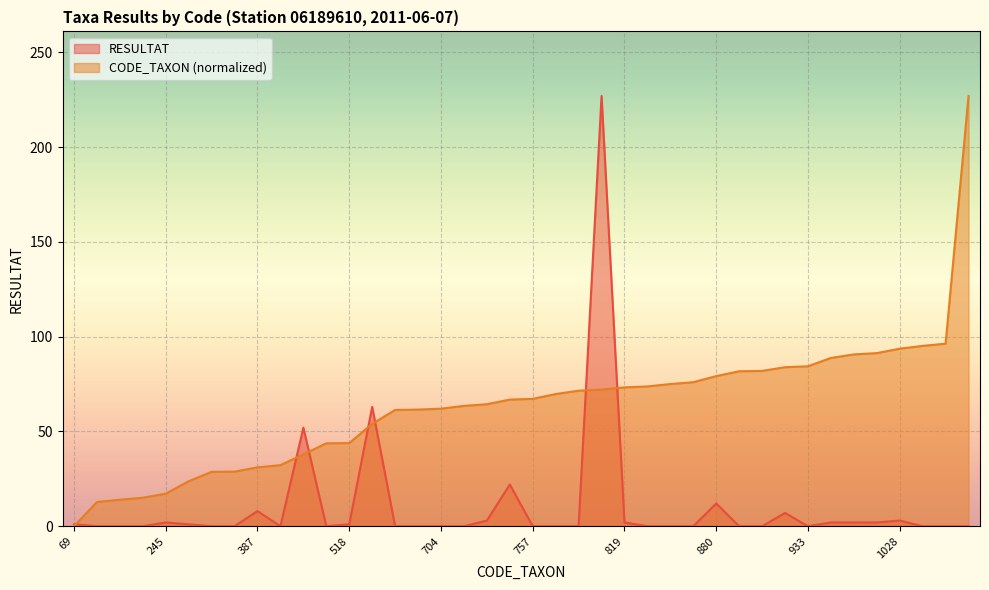

Does the chart display data point markers on the line(s)?

No